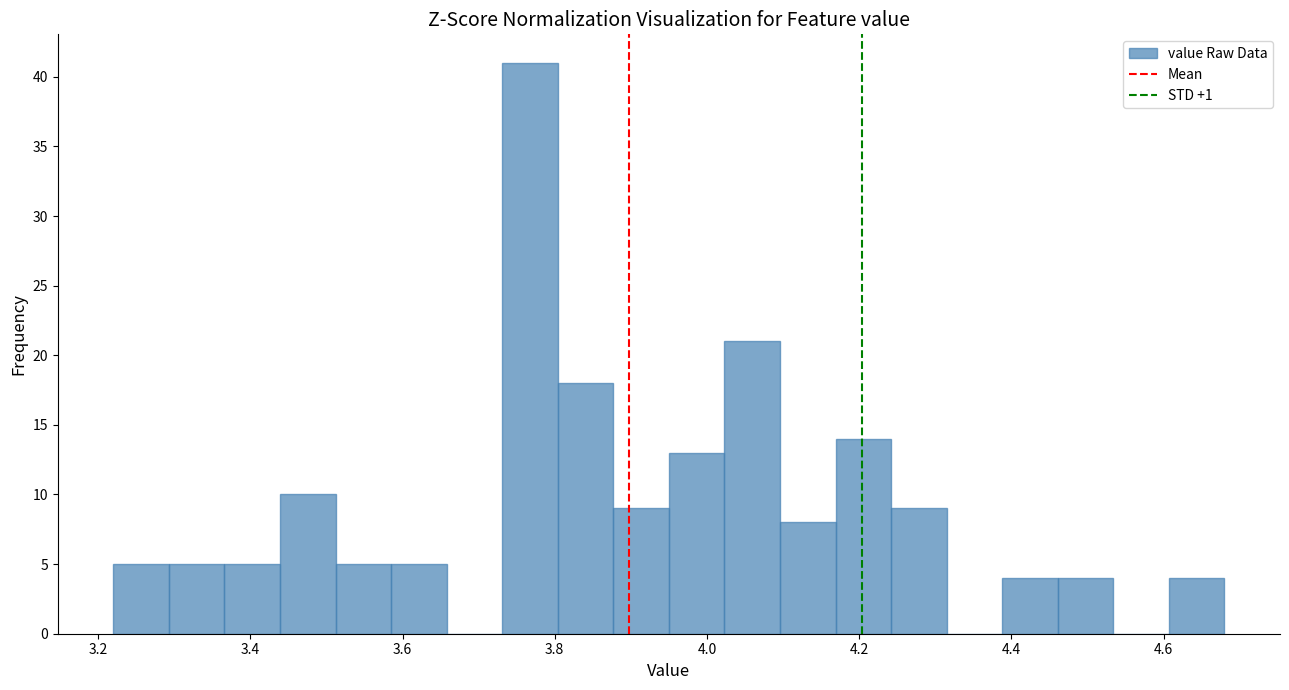

Around what value on the x-axis is the tallest bar? Give the approximate position of its centre, as read against the axis.

3.76